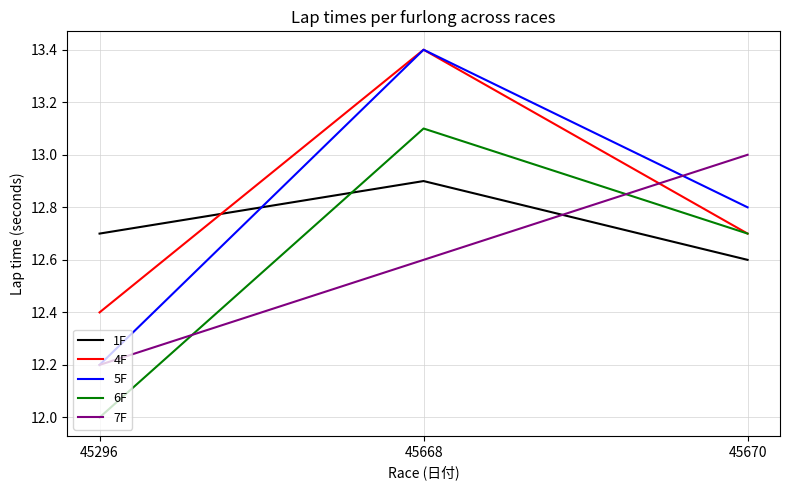

Between 45668 and 45670, which series saw the biggest shift?

4F